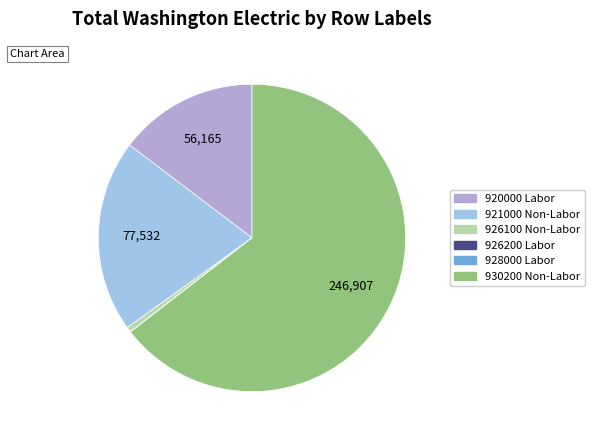

What is the largest slice in the pie chart?

930200 Non-Labor